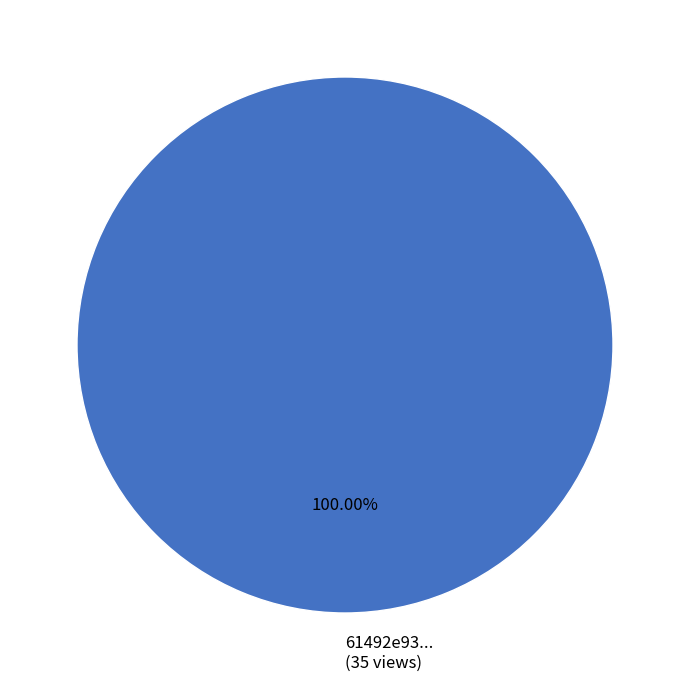

Rank the categories by value from lowest to highest.

61492e93... (35 views)